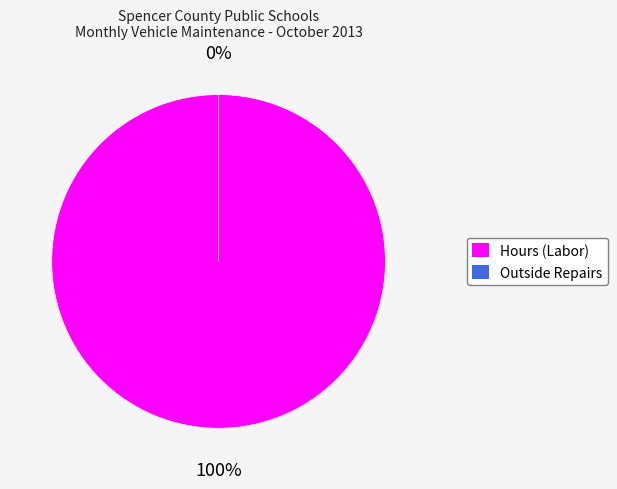

What percentage do Hours (Labor) and Outside Repairs together represent?

100.0%